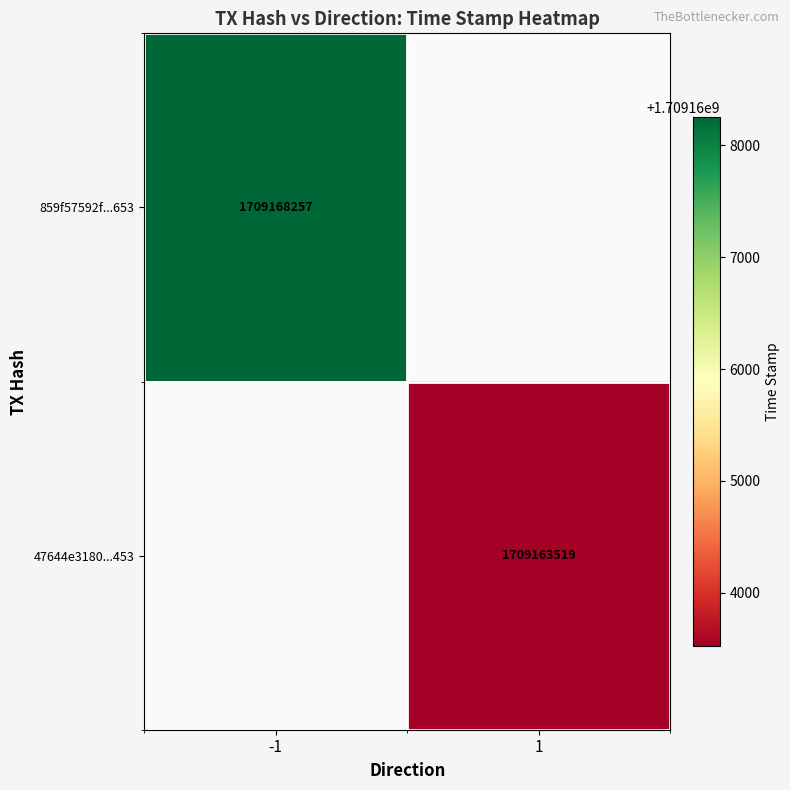

Is the value of 859f57592f...653 at -1 greater than the value of 47644e3180...453 at 1?

Yes